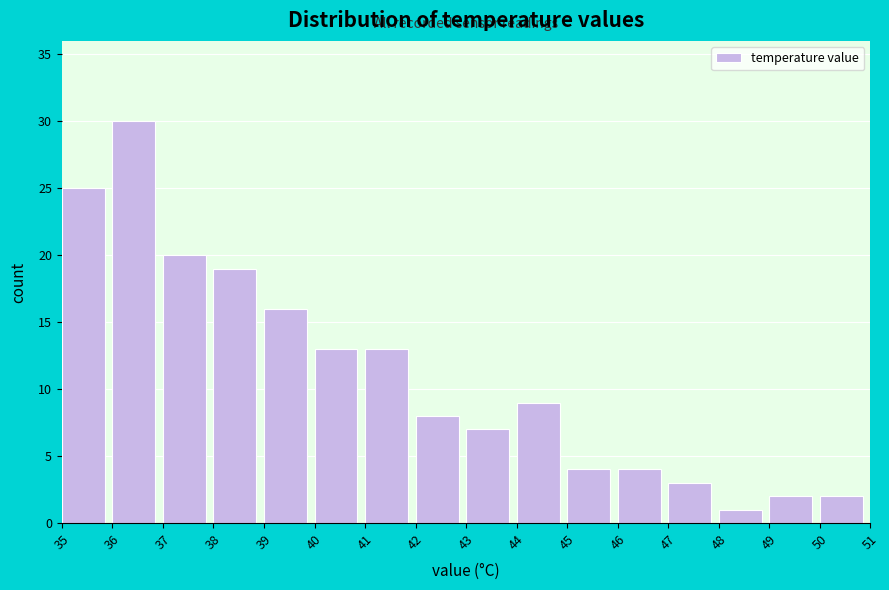

How tall is the bar that spans 43 to 44 on the x-axis? The values are not printed on the chart, so give them approximately, as read against the axis.

7